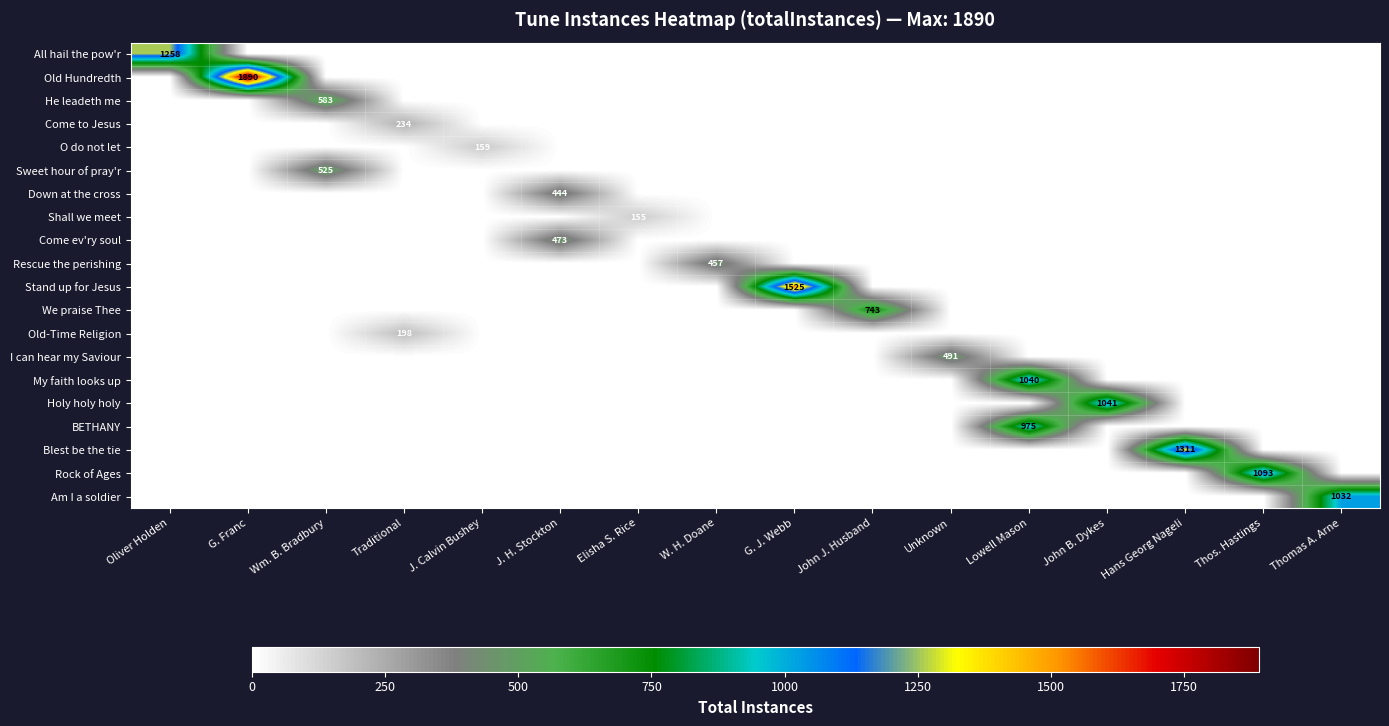

What is the difference between the highest and lowest values at Elisha S. Rice?

155